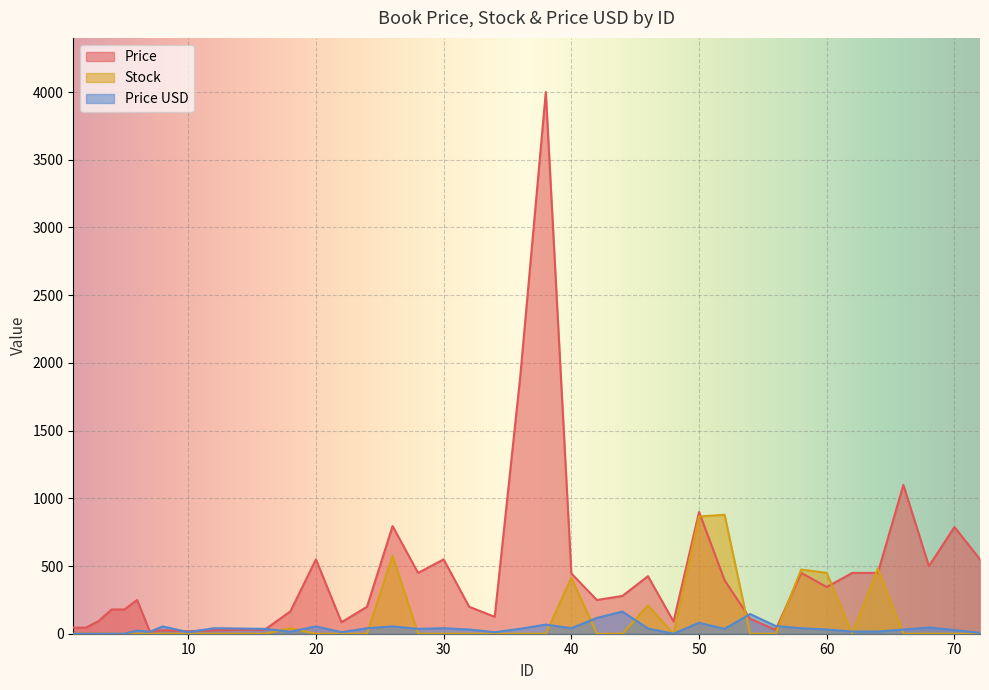

Where is Stock nearest to the value 439?

60